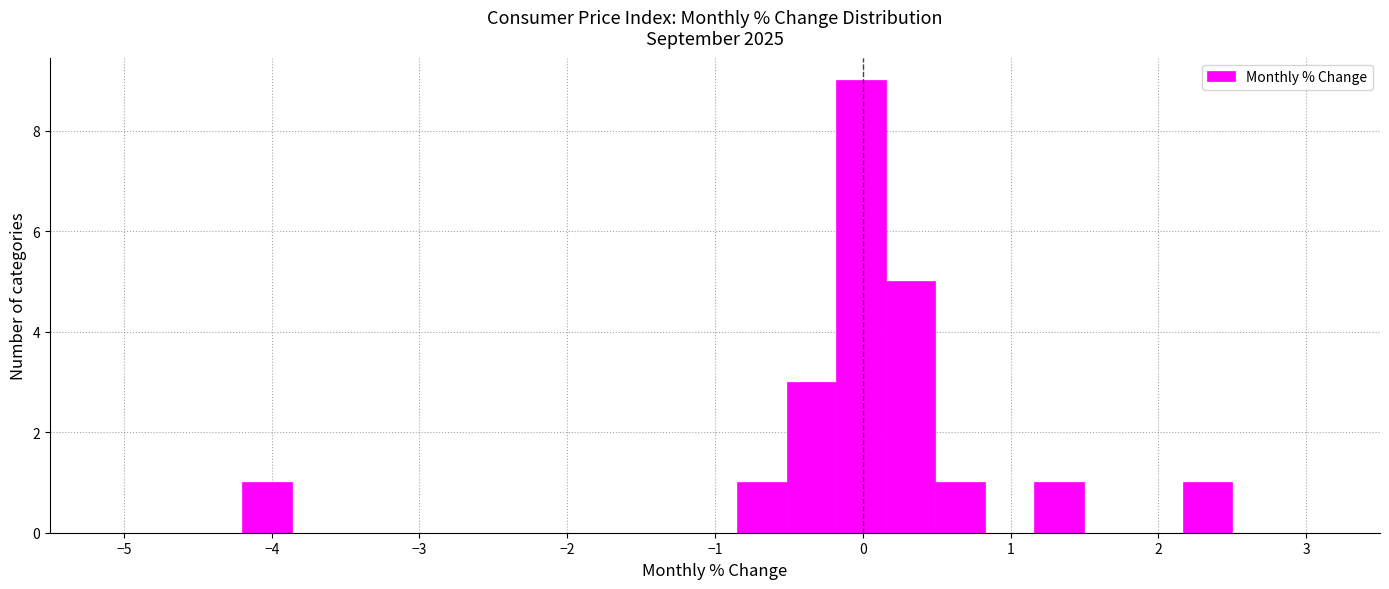

Read against the x-axis, roughly where is the centre of the tallest bar?

0.0